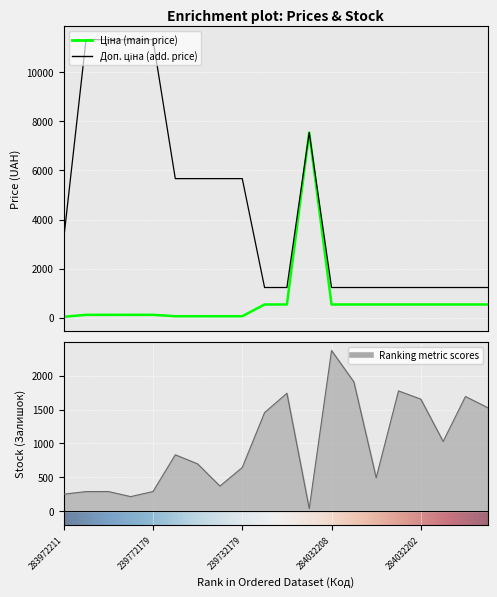

Where is the first local maximum for Ціна?

284392211